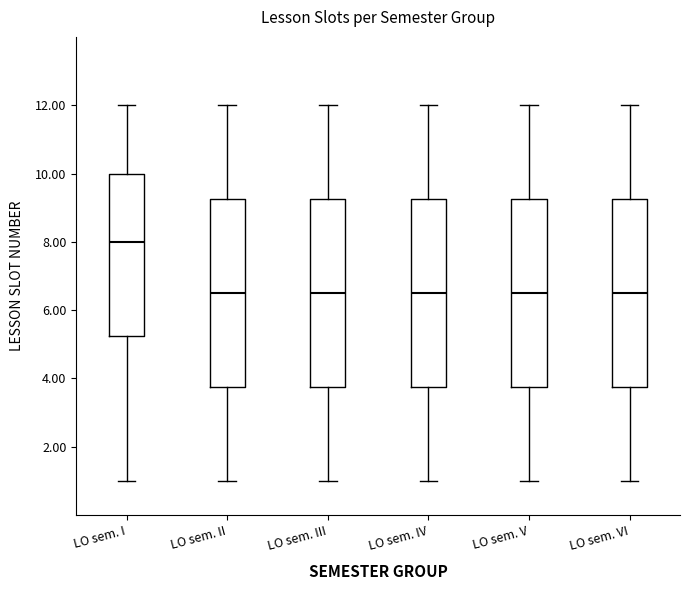

Reading left to right, read every box against the y-axis: the position of its median line, the range the box covers, and the ends of its whiskers. The values are not printed on the chart, so give them approximately, as read against the axis.

LO sem. I: median 8.0, box 5.2 to 10.0, whiskers 1.0 to 12.0
LO sem. II: median 6.6, box 3.8 to 9.2, whiskers 1.0 to 12.0
LO sem. III: median 6.6, box 3.8 to 9.2, whiskers 1.0 to 12.0
LO sem. IV: median 6.6, box 3.8 to 9.2, whiskers 1.0 to 12.0
LO sem. V: median 6.6, box 3.8 to 9.2, whiskers 1.0 to 12.0
LO sem. VI: median 6.6, box 3.8 to 9.2, whiskers 1.0 to 12.0